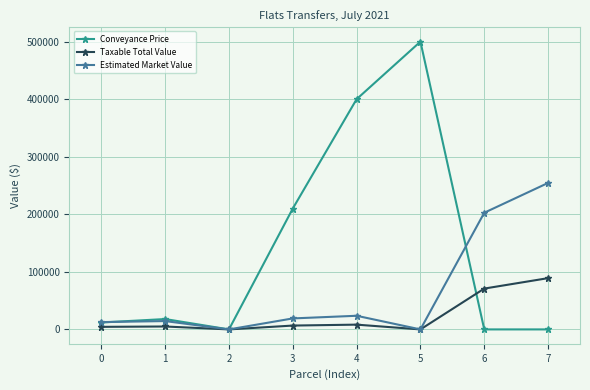

What is the value of the Estimated Market Value point at the 5th from the left?

23700